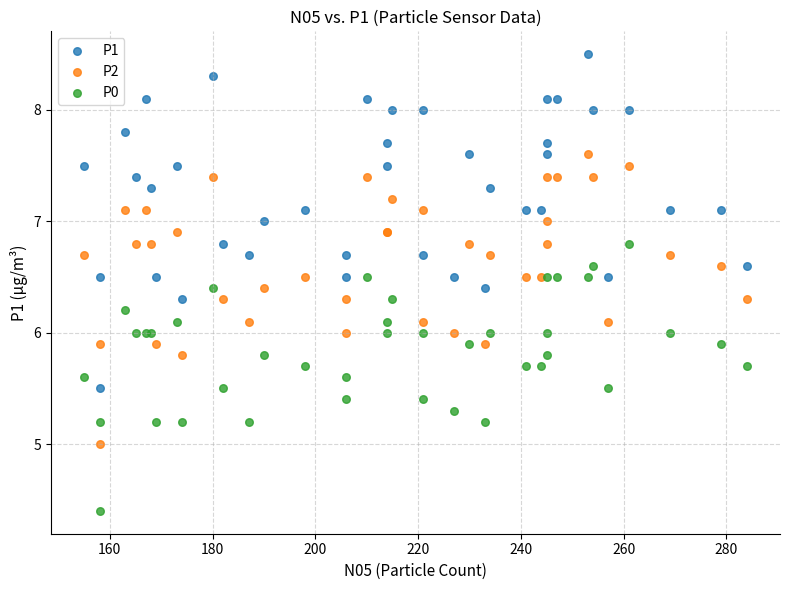

Which series contains the highest Y value?

P1